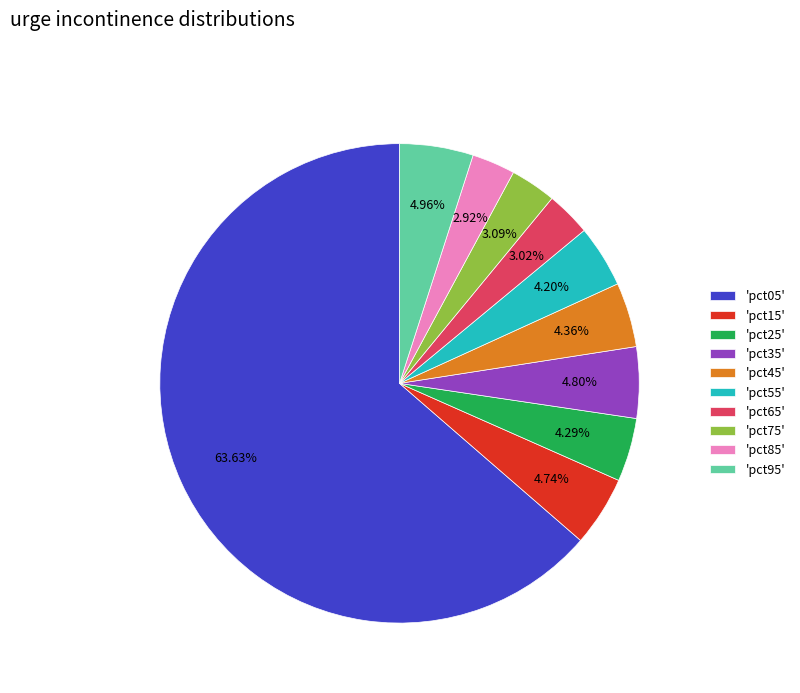

Is the sum of 'pct35' and 'pct85' greater than half?

No